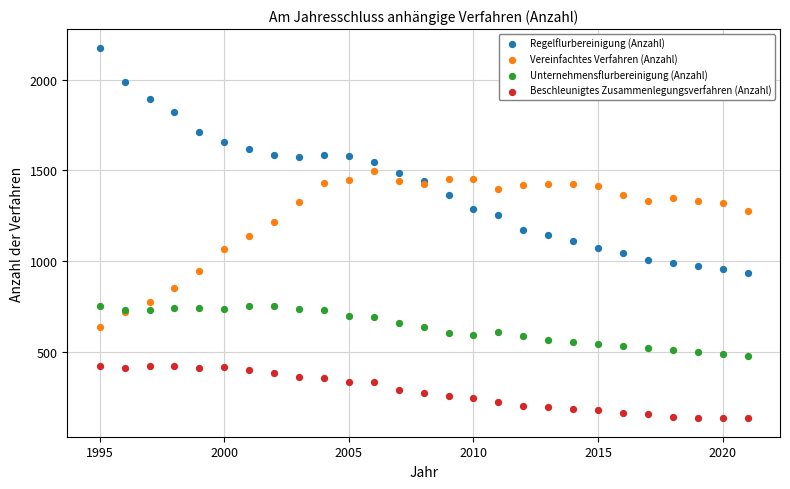

Which series reaches the minimum Y coordinate?

Beschleunigtes Zusammenlegungsverfahren (Anzahl)